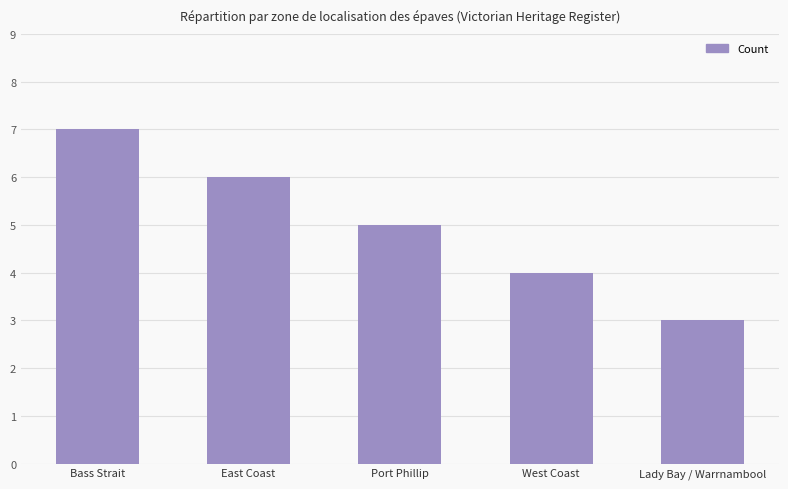

Between Lady Bay / Warrnambool and Bass Strait, which is larger?

Bass Strait